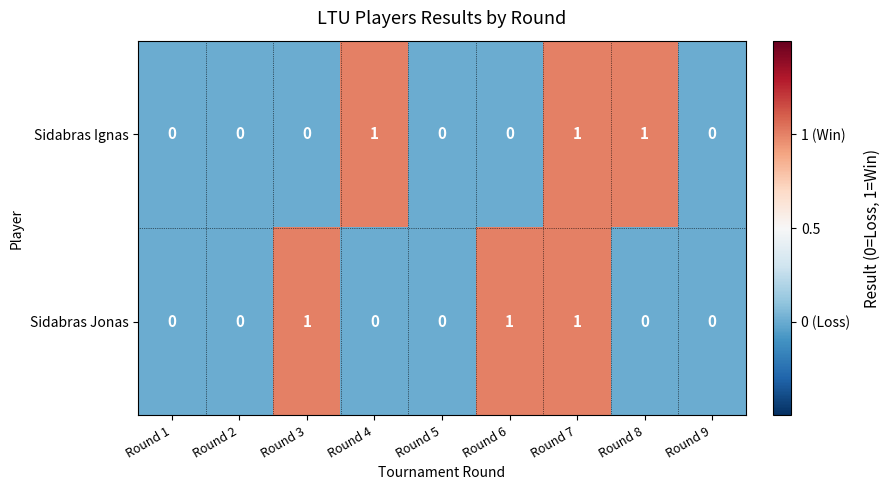

The Sidabras Ignas series shows 0 at Round 2. True or false?

True